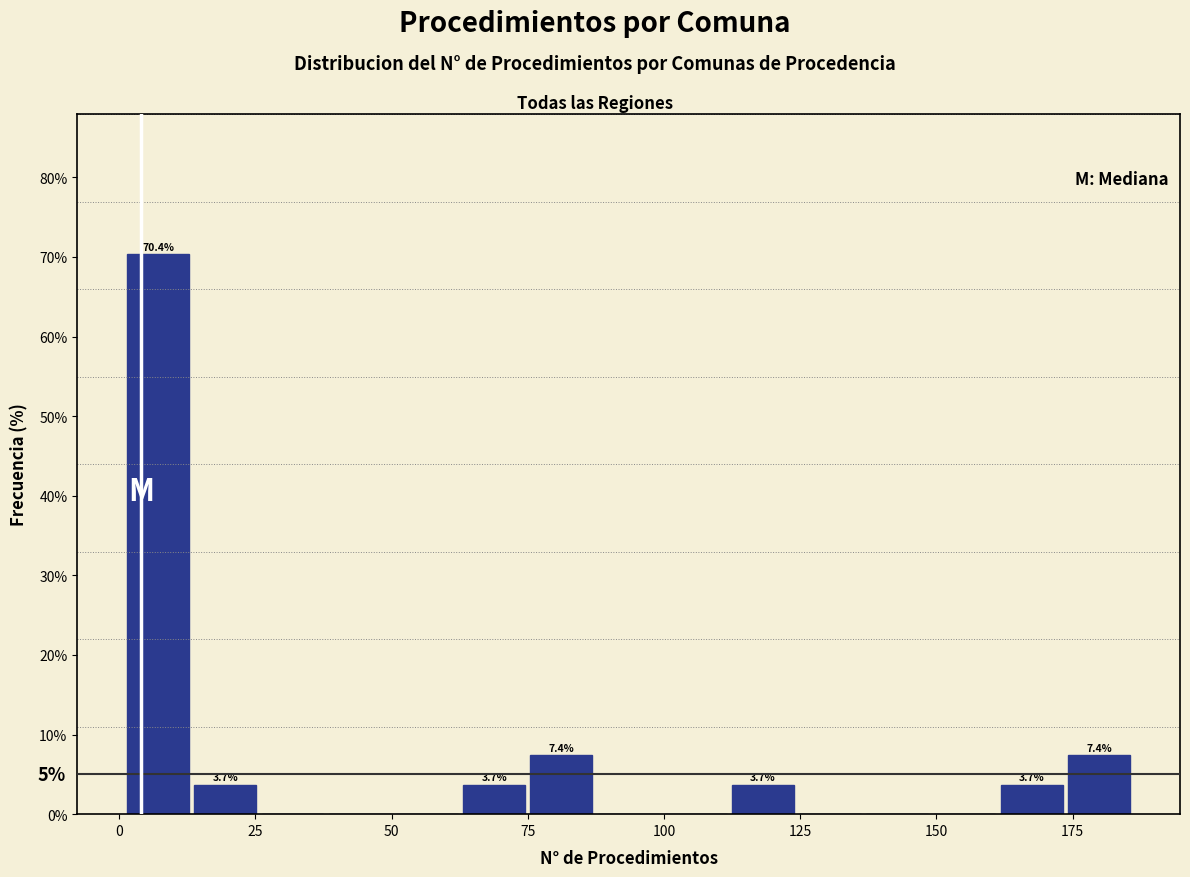

Around what value on the x-axis is the tallest bar? Give the approximate position of its centre, as read against the axis.

5